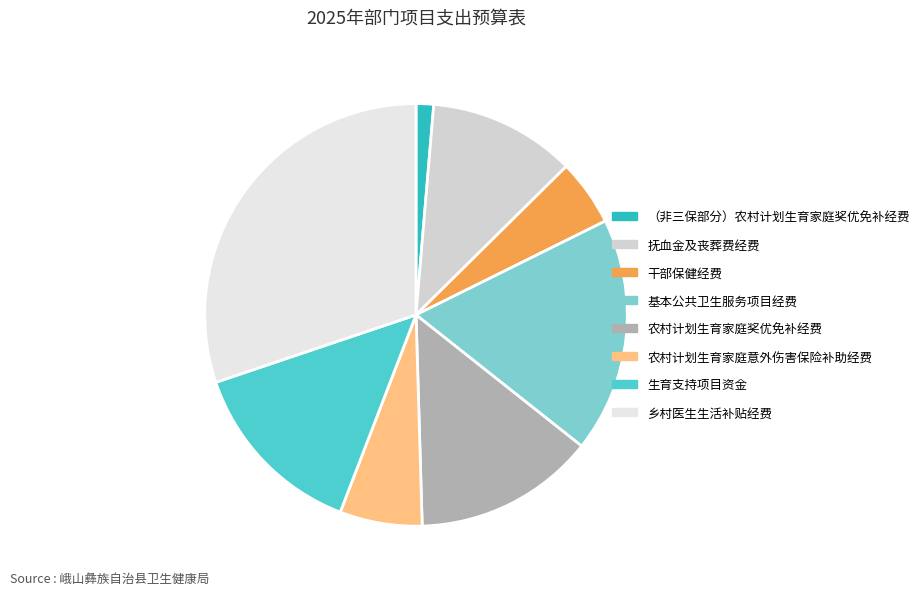

Which slice is the largest?

乡村医生生活补贴经费